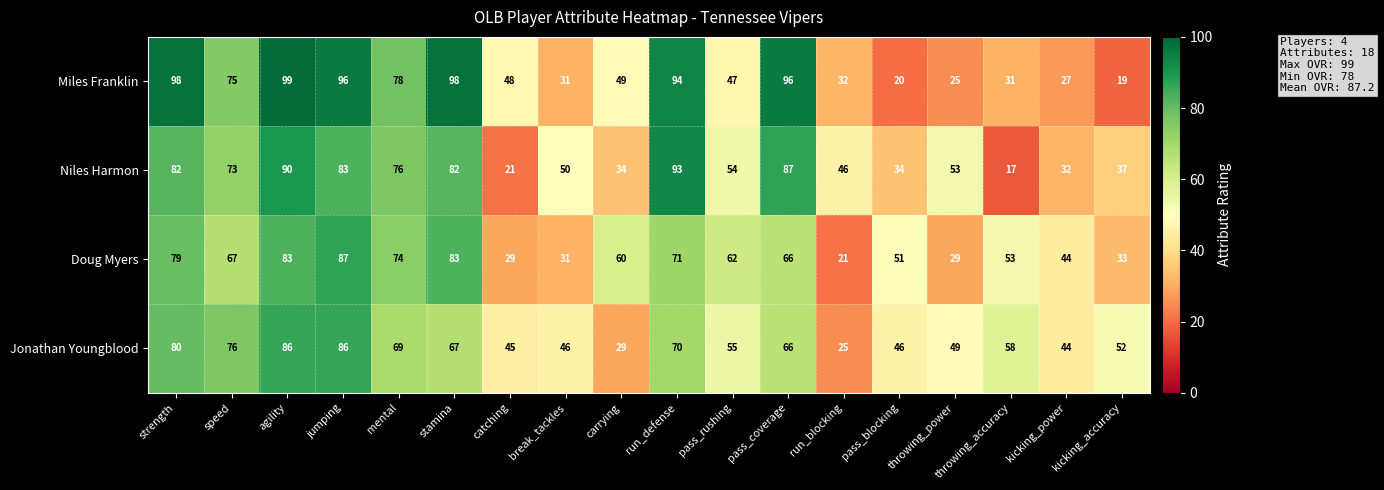

At which label does Niles Harmon reach its minimum?

throwing_accuracy